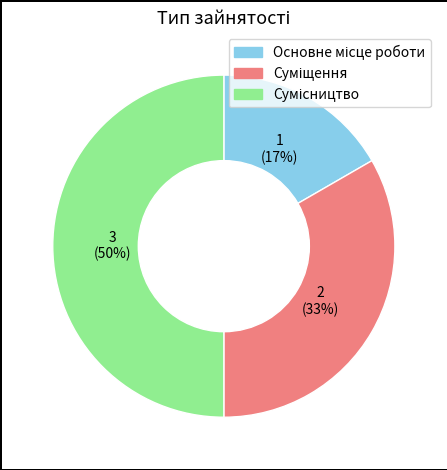

How many segments does this pie chart have?

3